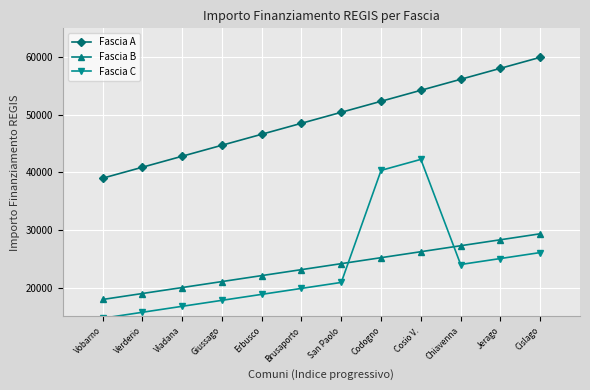

Reading left to right, extract all data points from this chart.

Fascia A: Vobarno=38977.9	Verderio=40885.9	Viadana=42793.9	Giussago=44701.9	Erbusco=46609.9	Brusaporto=48517.9	San Paolo=50426.0	Codogno=52334.0	Cosio V.=54242.0	Chiavenna=56150.0	Jerago=58058.0	Cislago=59966.0
Fascia B: Vobarno=17924.0	Verderio=18960.9	Viadana=19997.8	Giussago=21034.7	Erbusco=22071.6	Brusaporto=23108.6	San Paolo=24145.5	Codogno=25182.4	Cosio V.=26219.3	Chiavenna=27256.3	Jerago=28293.2	Cislago=29330.1
Fascia C: Vobarno=14665.1	Verderio=15702.0	Viadana=16738.9	Giussago=17775.8	Erbusco=18812.7	Brusaporto=19849.7	San Paolo=20886.6	Codogno=40340.8	Cosio V.=42248.8	Chiavenna=23997.4	Jerago=25034.3	Cislago=26071.2